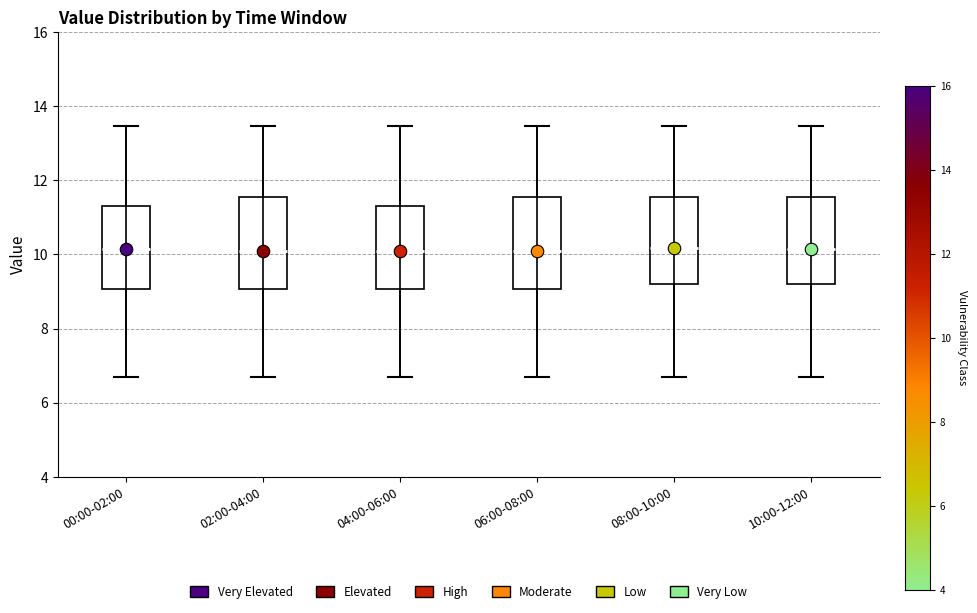

Where is the lower edge of the box for 00:00-02:00 on the y-axis? The values are not printed on the chart, so give them approximately, as read against the axis.

9.0